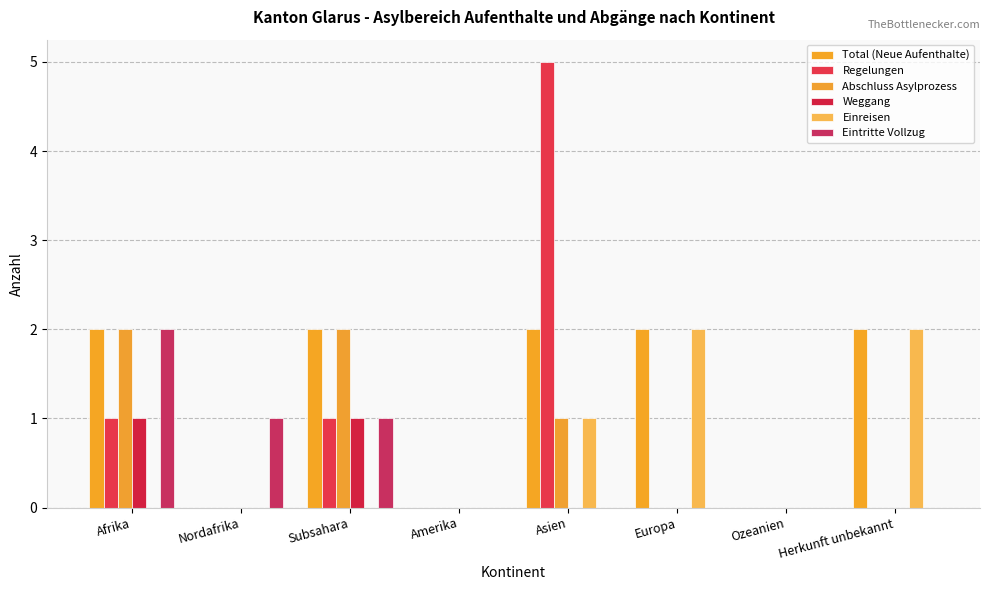

At which label does Regelungen reach its minimum?

Nordafrika